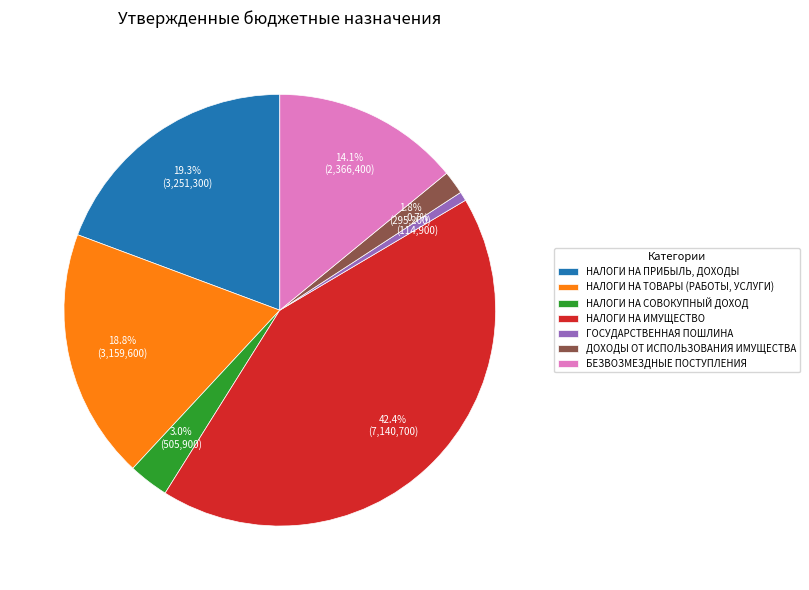

Which slice is the largest?

НАЛОГИ НА ИМУЩЕСТВО